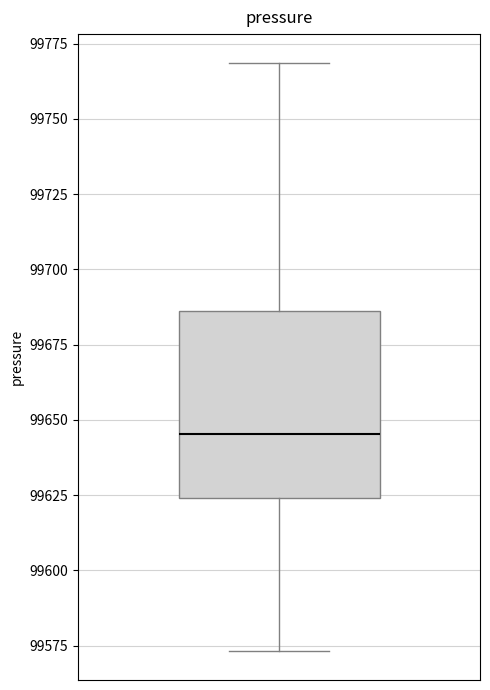

Read this box plot against the y-axis: the position of the median line, the range covered by the box, and the ends of both whiskers. The values are not printed on the chart, so give them approximately, as read against the axis.

median 99645, box 99625 to 99685, whiskers 99575 to 99770